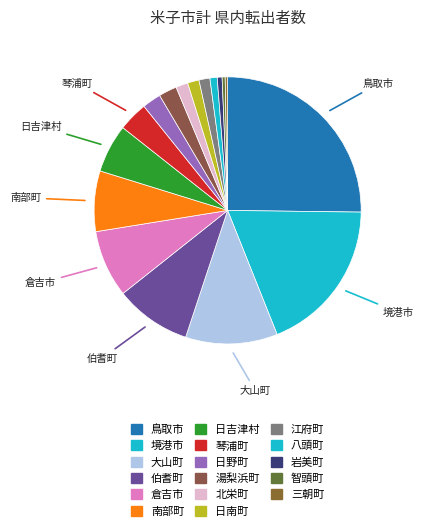

How many slices are in this pie chart?

17